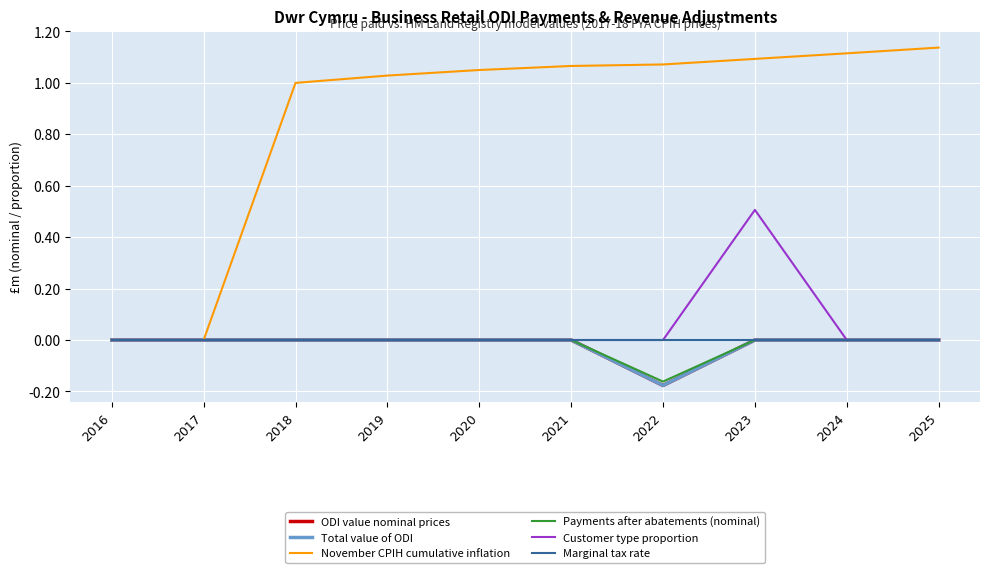

At which label does Payments after abatements (nominal) reach its peak?

2016